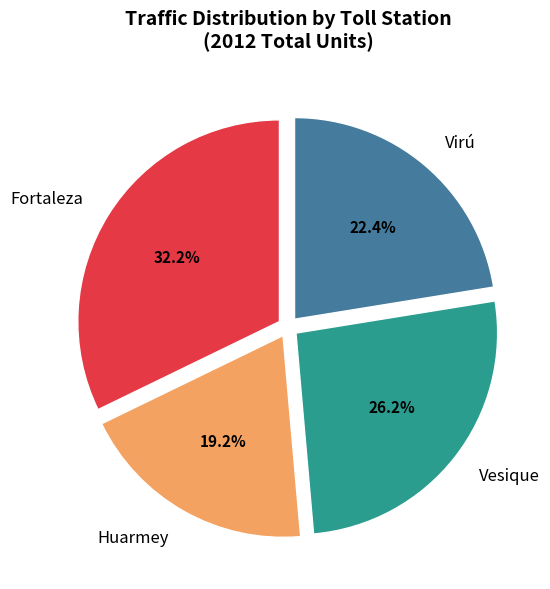

What is the total percentage of Virú and Fortaleza?

54.6%